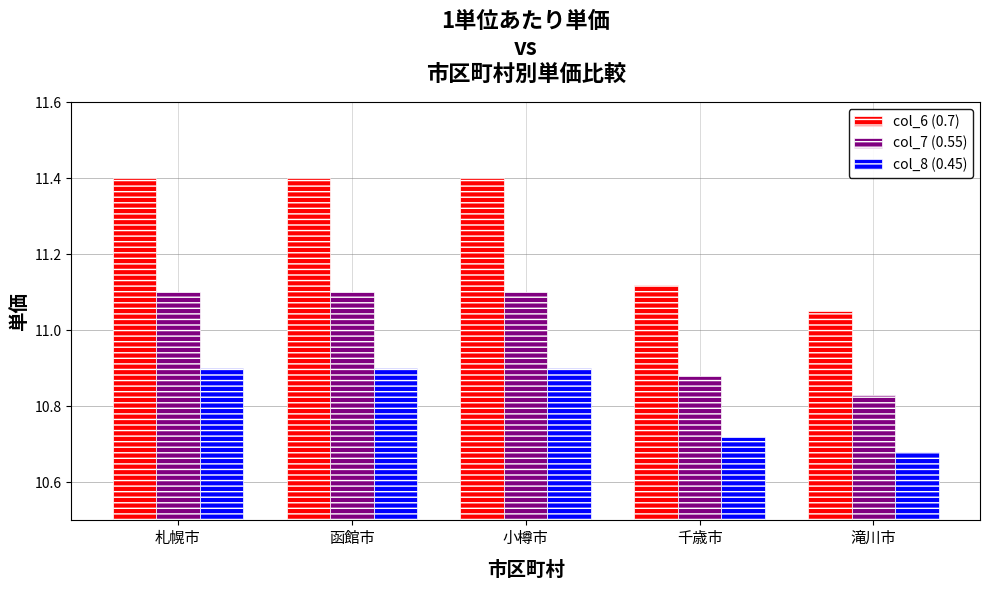

At 千歳市, list the series in order from smallest to largest.

col_8 (0.45), col_7 (0.55), col_6 (0.7)